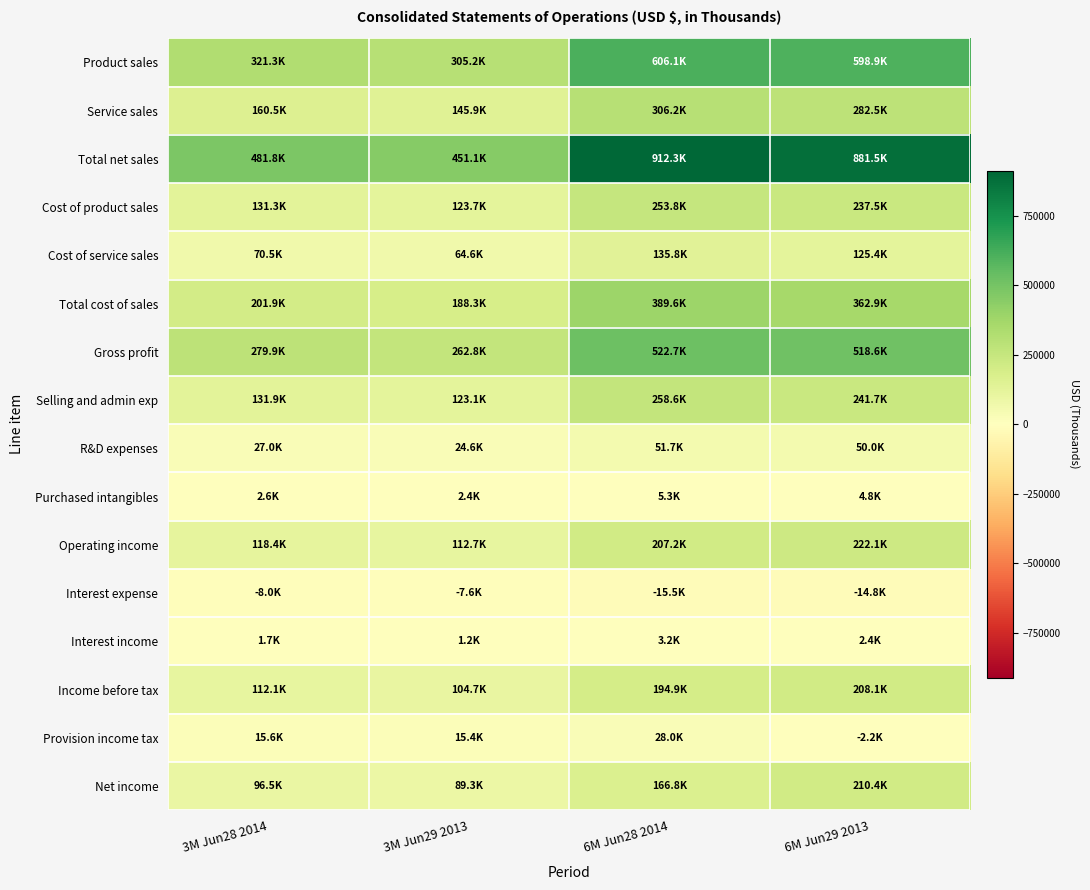

What is the total value across all series at 6M Jun28 2014?

4026642